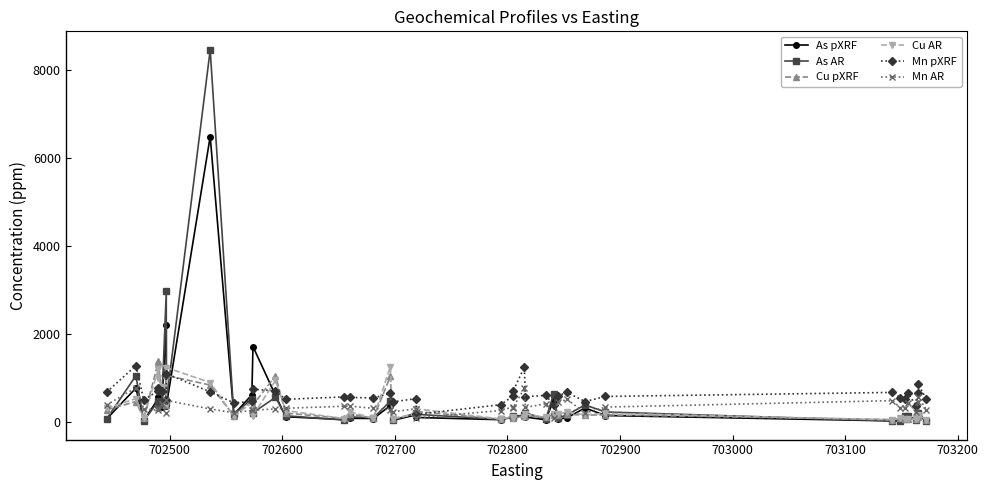

Reading left to right, list all the values displayed in this chart.

As pXRF: 61.9	764.0	19.7	536.7	572.3	336.0	2191.0	354.7	6491.0	160.8	612.0	1711.0	599.0	112.3	47.8	76.6	72.4	367.0	27.7	156.7	95.8	45.1	103.4	110.5	119.0	104.8	43.9	488.7	55.4	90.7	312.7	139.7	18.0	22.4	97.1	101.4	37.6	118.0	152.3	14.9
As AR: 61.2	1046.6	18.8	472.7	398.8	375.8	2968.1	442.0	8462.9	163.5	521.3	204.9	553.4	134.1	37.8	108.3	88.8	465.1	31.6	197.8	166.9	54.3	110.3	127.4	143.1	202.3	56.5	621.6	76.2	158.5	380.5	221.3	18.0	24.0	125.4	136.7	42.7	160.3	189.1	16.2
Cu pXRF: 272.3	456.7	79.0	1374.0	1334.0	691.0	372.3	1052.7	833.3	130.0	470.7	377.3	1046.0	195.7	74.3	177.7	78.3	1029.3	71.0	168.3	232.7	56.7	112.3	86.7	123.7	134.0	97.3	161.0	142.3	169.3	149.0	154.7	48.3	82.7	60.3	65.7	57.3	110.0	153.7	40.3
Cu AR: 307.4	525.1	74.1	1199.3	994.7	780.0	387.5	1231.2	891.8	126.5	428.9	139.4	938.8	252.3	69.8	227.0	75.8	1254.4	65.6	183.3	292.1	61.6	112.6	79.0	117.7	177.3	97.9	184.9	167.1	226.4	154.0	191.3	42.4	84.3	52.8	61.7	50.9	111.2	156.8	34.3
Mn pXRF: 673.0	1276.0	496.0	708.0	762.0	689.0	500.0	1094.0	677.0	428.0	461.0	742.0	698.0	509.0	564.0	553.0	540.0	648.0	451.0	525.0	168.0	386.0	584.0	688.0	1245.0	568.0	599.0	384.0	590.0	665.0	459.0	574.0	666.0	546.0	509.0	645.0	362.0	643.0	850.0	520.0
Mn AR: 381.0	773.0	299.0	258.0	305.0	400.0	190.0	484.0	290.0	203.0	257.0	261.0	291.0	306.0	351.0	353.0	304.0	272.0	225.0	296.0	86.0	254.0	336.0	321.0	757.0	325.0	407.0	89.0	440.0	508.0	195.0	332.0	479.0	315.0	318.0	436.0	211.0	442.0	571.0	276.0